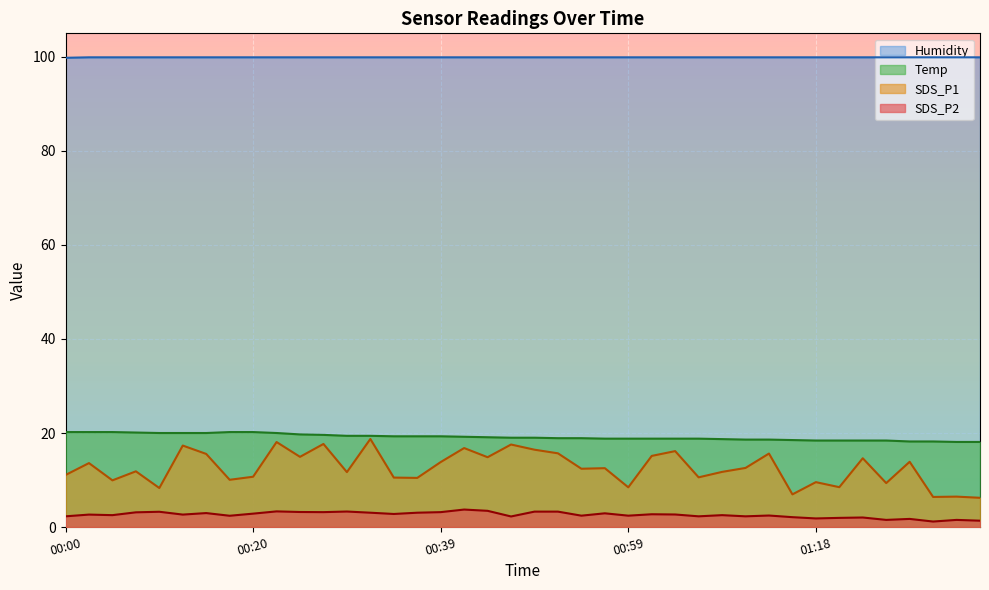

Rank the series by their maximum value, from lowest to highest.

SDS_P2, SDS_P1, Temp, Humidity